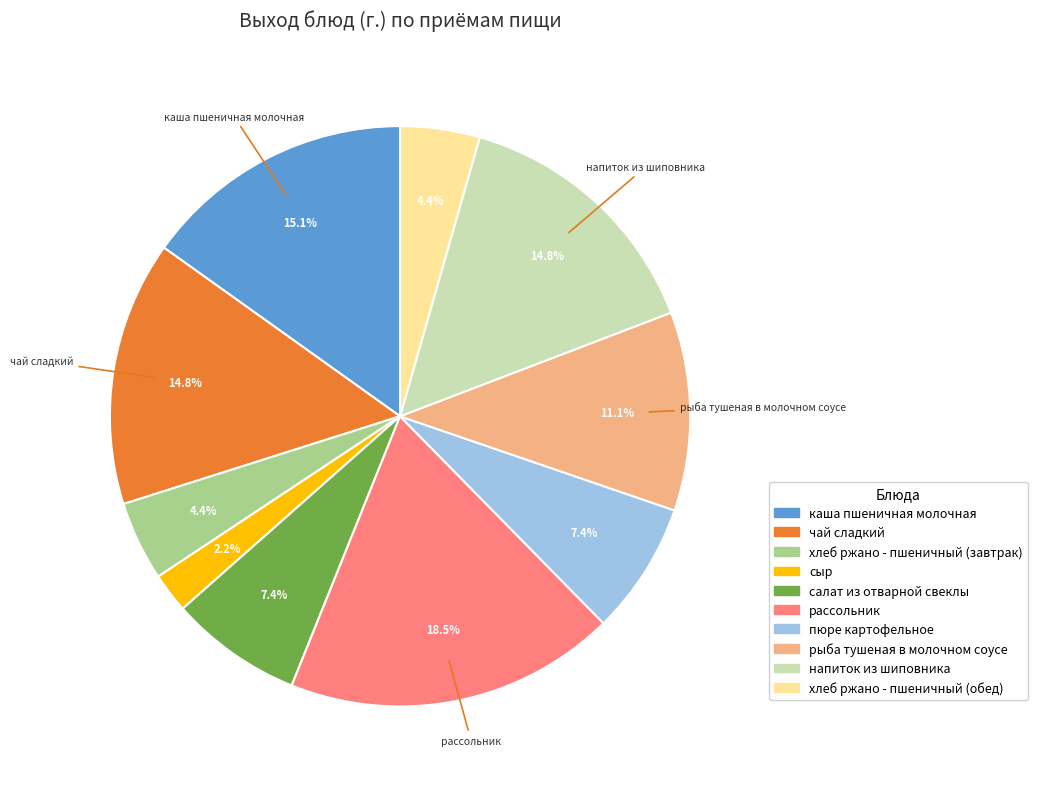

Is there a majority slice in this chart?

No